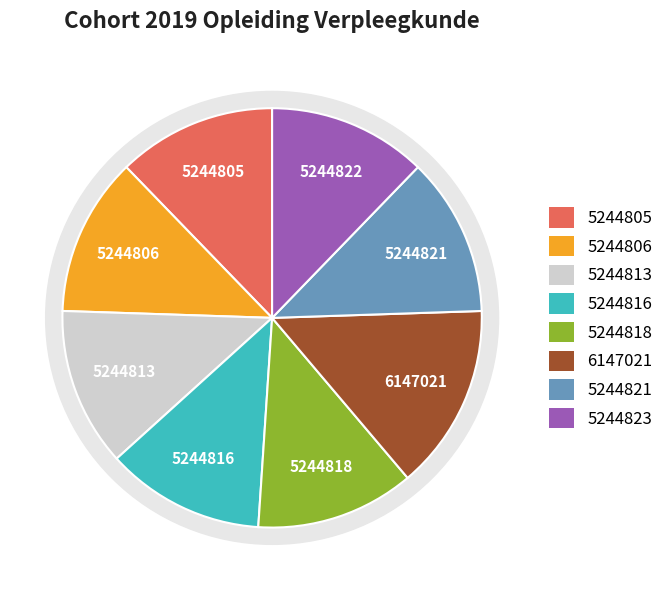

Is it true that Weten en regelen is 4% of the pie?

False